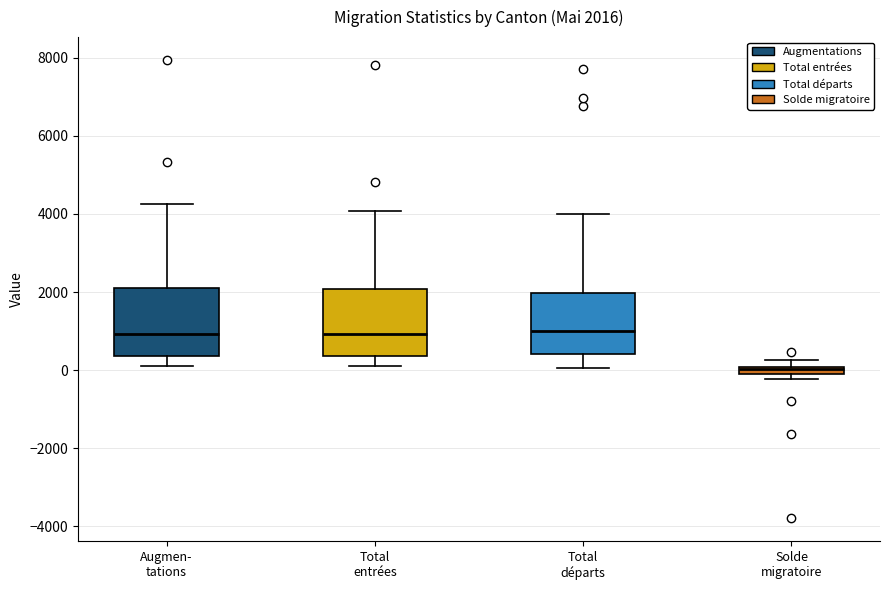

Which box has the lowest median line?

Solde migratoire